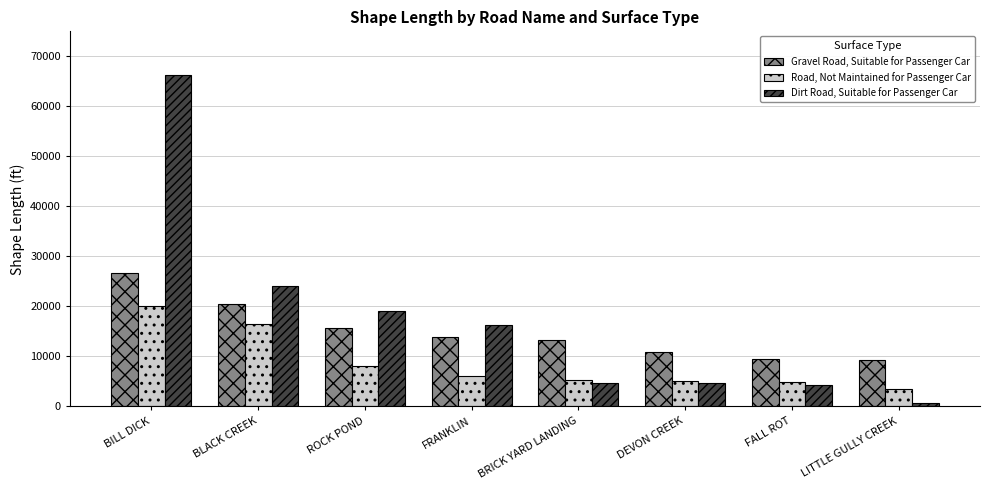

How many bars are there in total?

24